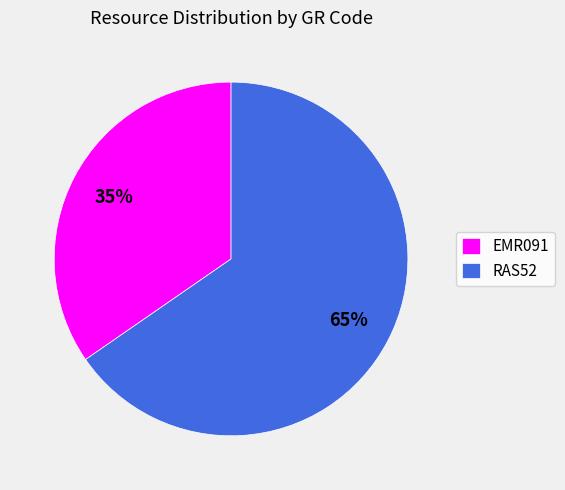

The RAS52 slice represents 65% of the pie. True or false?

True